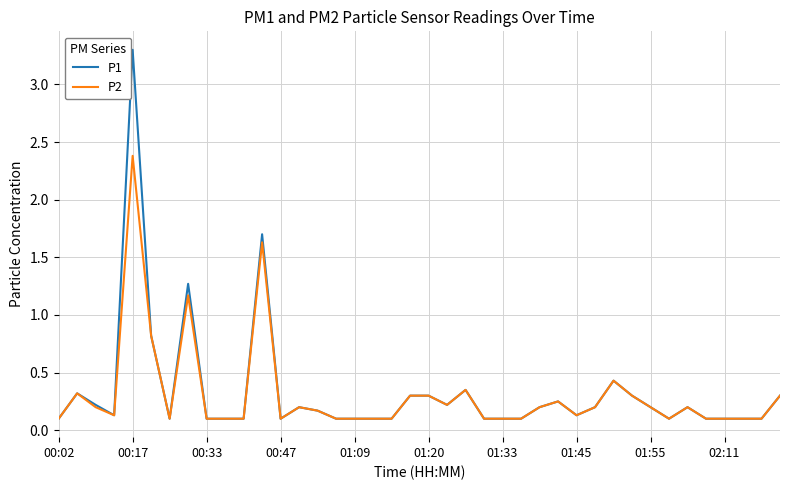

What is the minimum value shown in the chart?

0.1